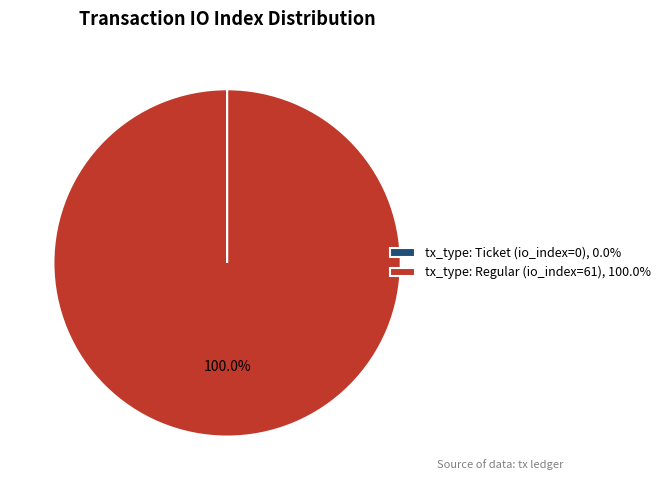

Does tx_type: Regular (io_index=61), 100.0% represent more than half of the total?

Yes